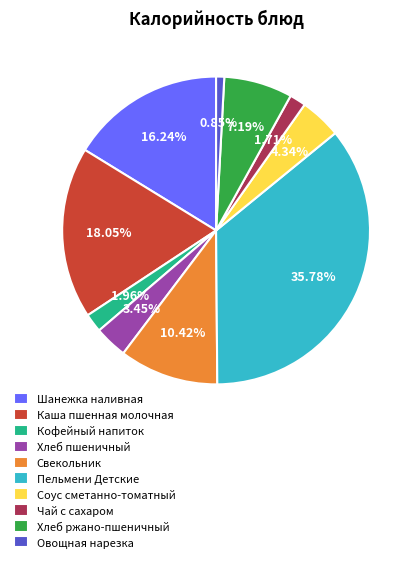

What percentage is the Свекольник slice, to the nearest percent?

10%